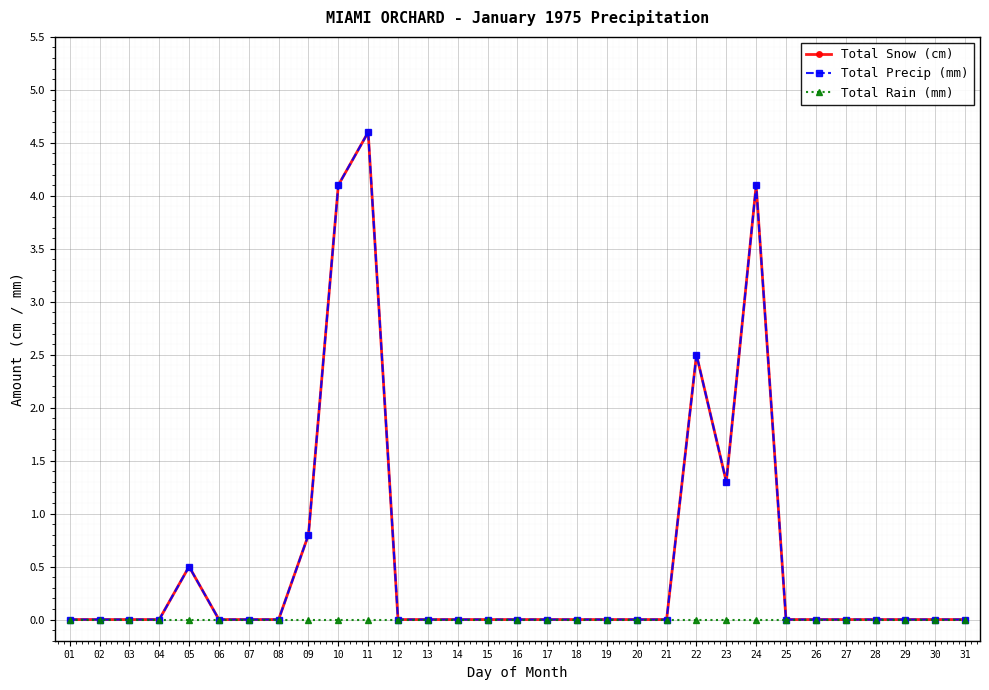

True or false: Total Snow (cm) has more than 1 points higher than both neighbors.

True